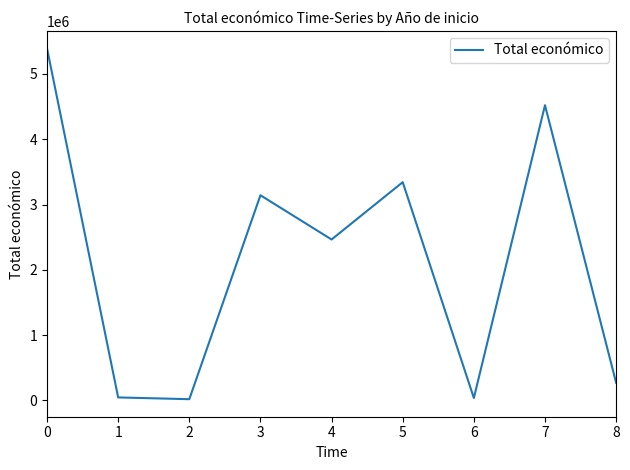

True or false: the data shows 19478 at 2.

True